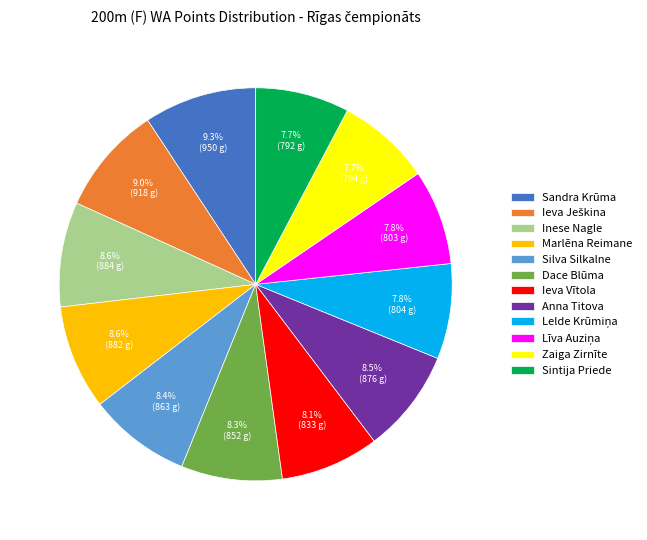

Combined, do Anna Titova and Sandra Krūma account for over 50%?

No